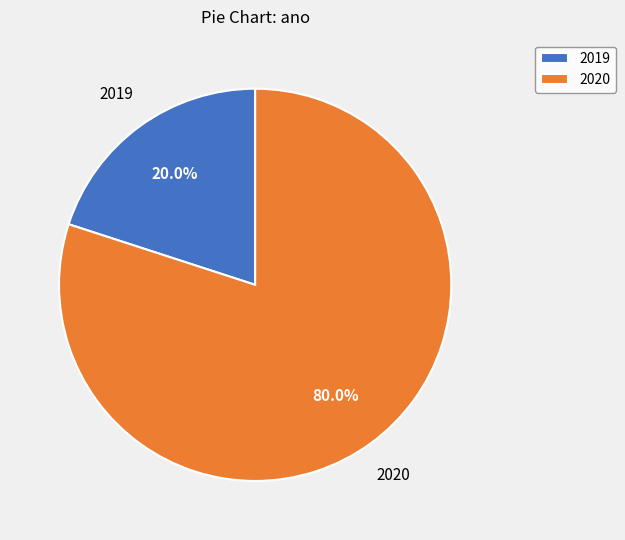

What percentage is the 2019 slice, to the nearest percent?

20%